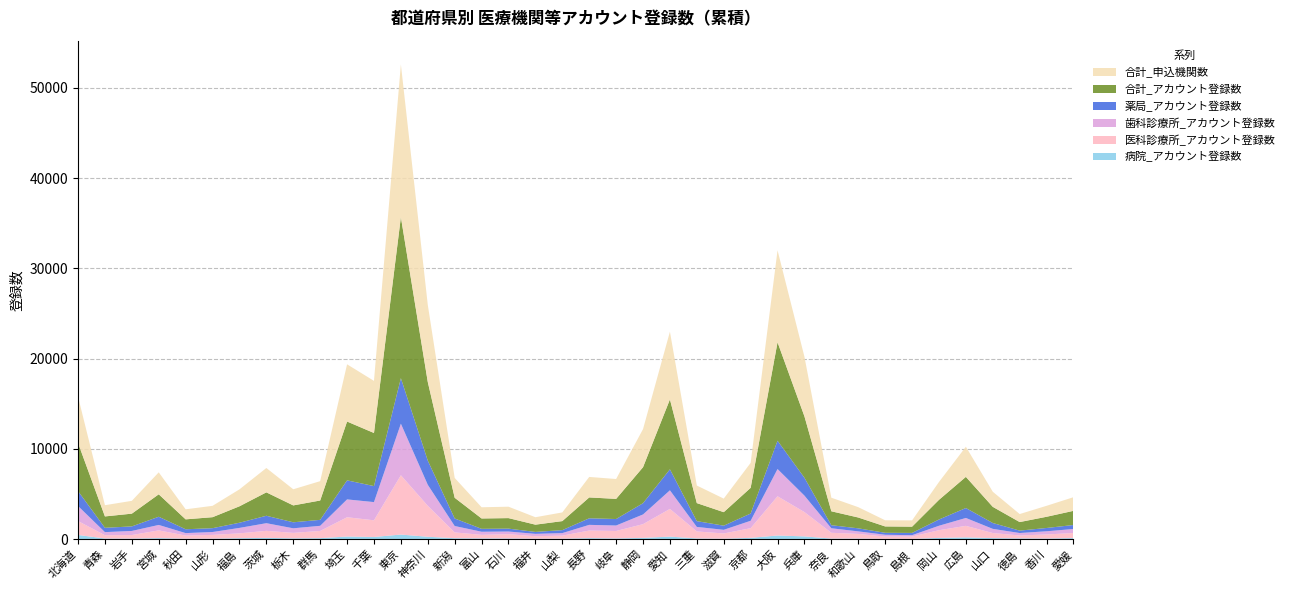

Reading left to right, what are all the values shown in this chart?

病院_アカウント登録数: 北海道=466	青森=75	岩手=67	宮城=117	秋田=55	山形=61	福島=107	茨城=142	栃木=94	群馬=112	埼玉=291	千葉=243	東京=511	神奈川=266	新潟=107	富山=89	石川=84	福井=56	山梨=55	長野=116	岐阜=86	静岡=142	愛知=282	三重=84	滋賀=55	京都=146	大阪=406	兵庫=307	奈良=66	和歌山=73	鳥取=39	島根=39	岡山=138	広島=200	山口=117	徳島=89	香川=76	愛媛=121
医科診療所_アカウント登録数: 北海道=1544	青森=361	岩手=390	宮城=857	秋田=346	山形=412	福島=537	茨城=780	栃木=602	群馬=798	埼玉=2137	千葉=1846	東京=6570	神奈川=3429	新潟=643	富山=388	石川=467	福井=271	山梨=338	長野=838	岐阜=822	静岡=1520	愛知=3069	三重=772	滋賀=575	京都=1071	大阪=4345	兵庫=2694	奈良=640	和歌山=507	鳥取=251	島根=251	岡山=855	広島=1275	山口=563	徳島=321	香川=445	愛媛=559
歯科診療所_アカウント登録数: 北海道=1663	青森=344	岩手=453	宮城=602	秋田=271	山形=319	福島=602	茨城=847	栃木=507	群馬=568	埼玉=1976	千葉=2017	東京=5707	神奈川=2327	新潟=707	富山=345	石川=295	福井=260	山梨=278	長野=630	岐阜=604	静岡=1074	愛知=2061	三重=498	滋賀=405	京都=820	大阪=3016	兵庫=1822	奈良=501	和歌山=283	鳥取=197	島根=152	岡山=492	広島=874	山口=461	徳島=271	香川=353	愛媛=446
薬局_アカウント登録数: 北海道=1656	青森=479	岩手=503	宮城=908	秋田=425	山形=425	福島=574	茨城=823	栃木=666	群馬=663	埼玉=2110	千葉=1774	東京=5045	神奈川=2682	新潟=835	富山=324	石川=320	福井=216	山梨=329	長野=727	岐阜=719	静岡=1249	愛知=2327	三重=643	滋賀=460	京都=805	大阪=3136	兵庫=1977	奈良=337	和歌山=337	鳥取=218	島根=250	岡山=693	広島=1101	山口=649	徳島=266	香川=366	愛媛=443
合計_アカウント登録数: 北海道=5329	青森=1259	岩手=1413	宮城=2484	秋田=1097	山形=1217	福島=1820	茨城=2592	栃木=1869	群馬=2141	埼玉=6514	千葉=5880	東京=17833	神奈川=8704	新潟=2292	富山=1146	石川=1166	福井=803	山梨=1000	長野=2311	岐阜=2231	静岡=3985	愛知=7739	三重=1997	滋賀=1495	京都=2842	大阪=10903	兵庫=6800	奈良=1544	和歌山=1200	鳥取=705	島根=692	岡山=2178	広島=3450	山口=1790	徳島=947	香川=1240	愛媛=1569
合計_申込機関数: 北海道=5131	青森=1244	岩手=1419	宮城=2433	秋田=1113	山形=1258	福島=1876	茨城=2698	栃木=1788	群馬=2142	埼玉=6338	千葉=5771	東京=16917	神奈川=8544	新潟=2197	富山=1241	石川=1264	福井=824	山梨=961	長野=2270	岐阜=2200	静岡=4217	愛知=7499	三重=1946	滋賀=1502	京都=2765	大阪=10184	兵庫=6599	奈良=1503	和歌山=1144	鳥取=681	島根=696	岡山=1977	広島=3336	山口=1673	徳島=888	香川=1215	愛媛=1510